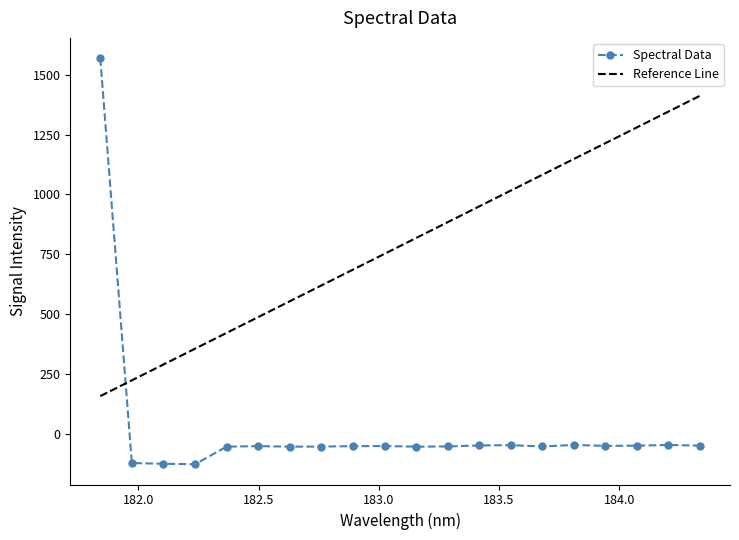

How many intersections are there between Reference Line and Spectral Data?

1